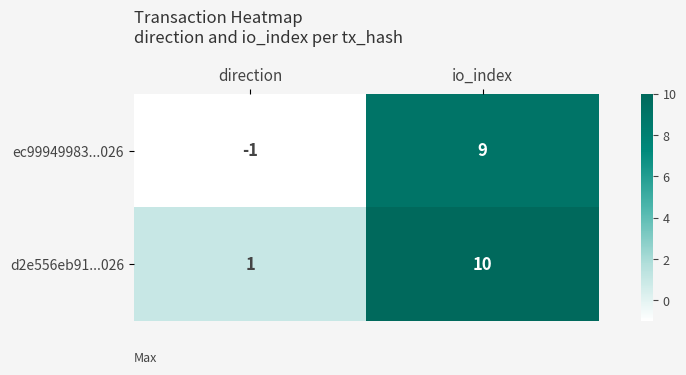

Read the ec99949983...026 value at io_index.

9